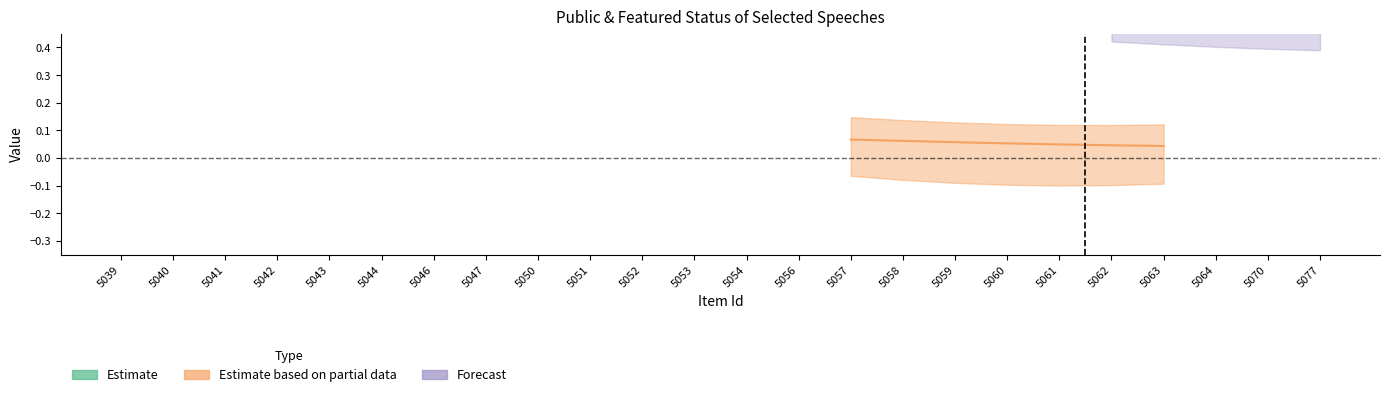

How many series are shown in this chart?

2